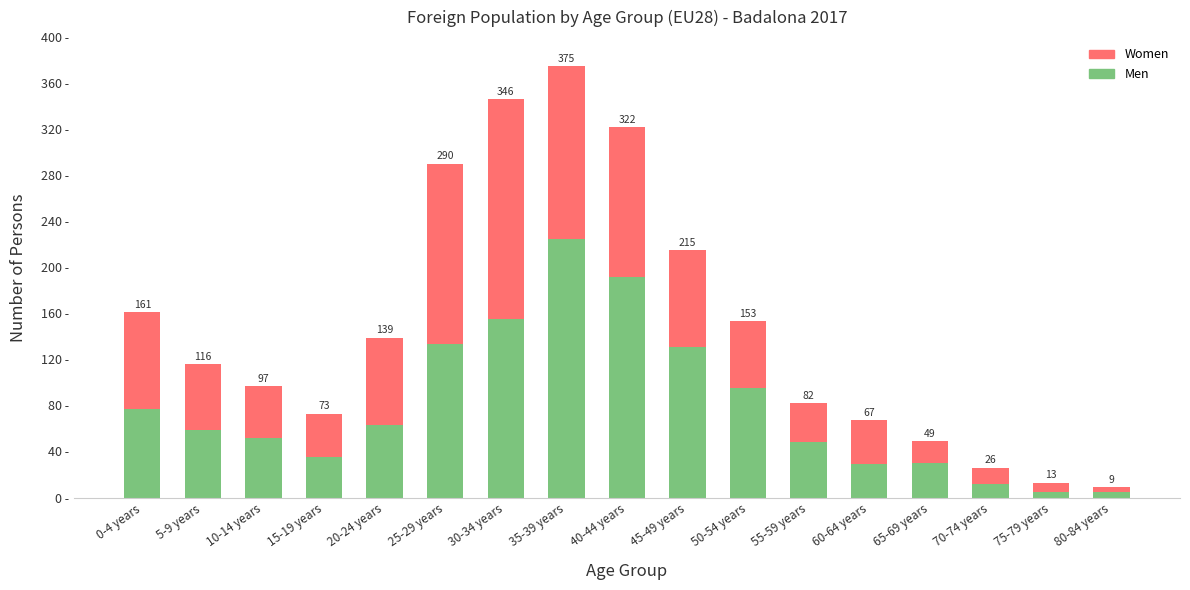

Does the chart contain any negative values?

No